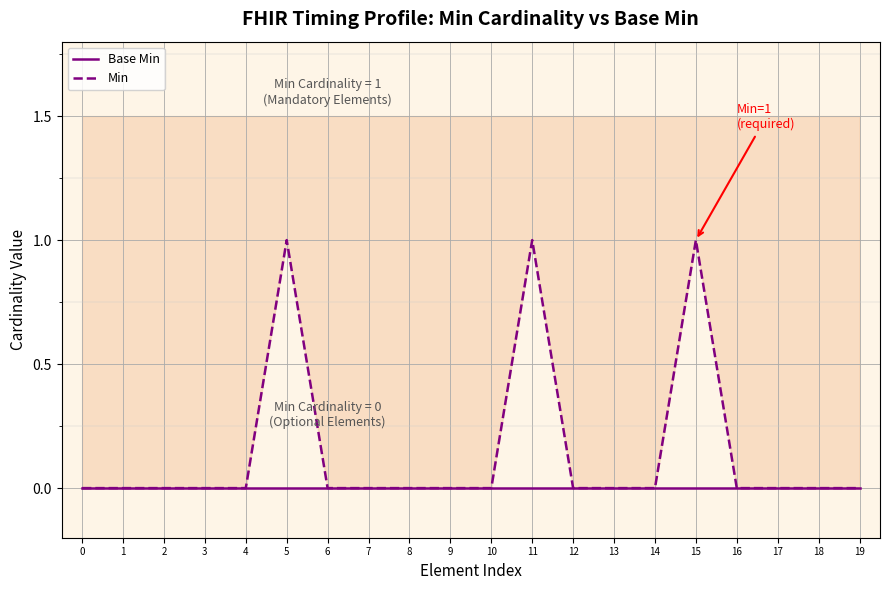

Rank the categories by Min value from highest to lowest.

5, 11, 15, 0, 1, 2, 3, 4, 6, 7, 8, 9, 10, 12, 13, 14, 16, 17, 18, 19